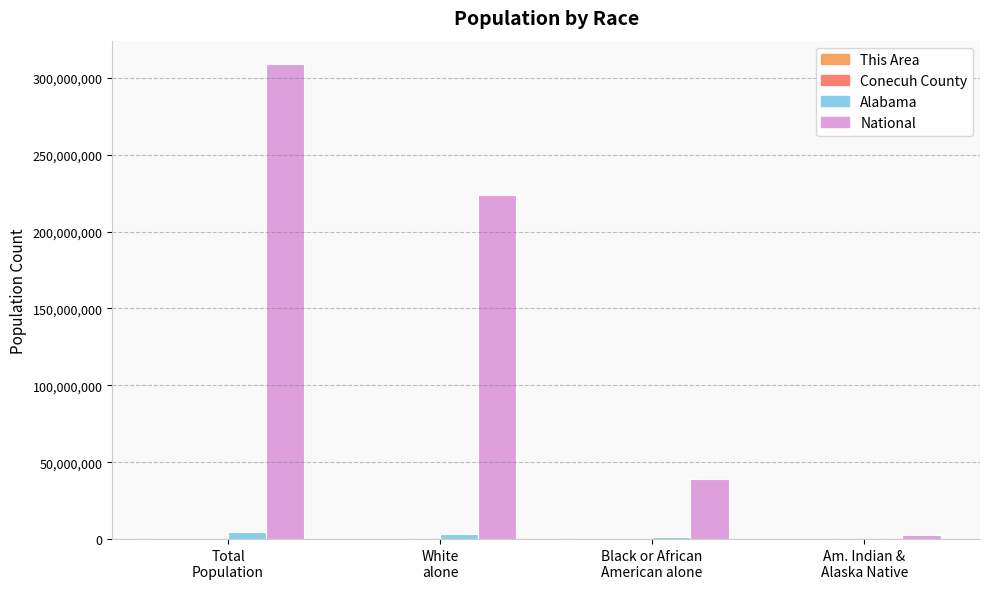

What is the sum of all National values?

574160370